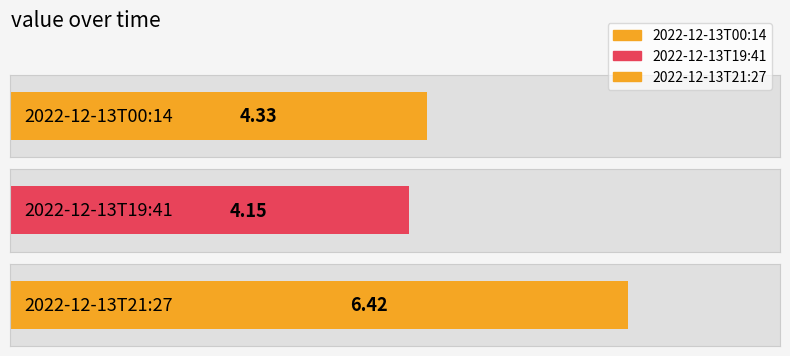

True or false: the data shows 2.9 at 2022-12-13T19:41.

False